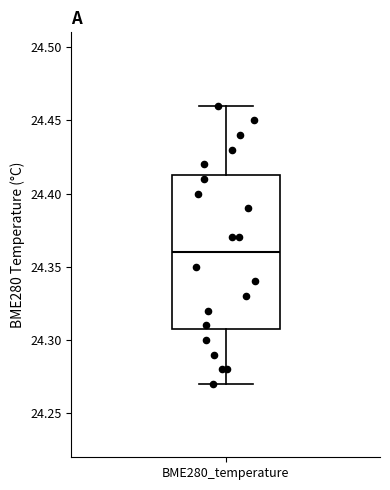

Transcribe this box plot: give where the median line is, the range the box spans, and where the two whiskers end, as read against the y-axis. The values are not printed on the chart, so give them approximately, as read against the axis.

median 24.360, box 24.310 to 24.415, whiskers 24.270 to 24.460